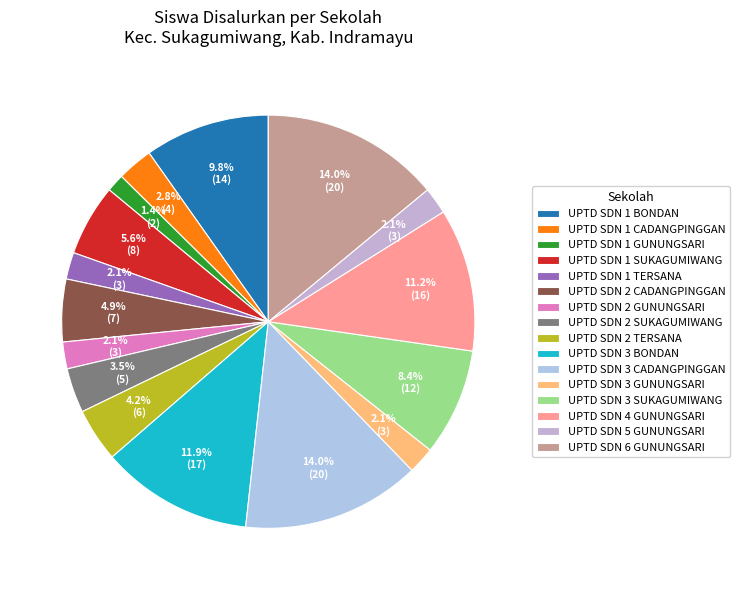

What percentage is the UPTD SDN 2 CADANGPINGGAN slice, to the nearest percent?

5%